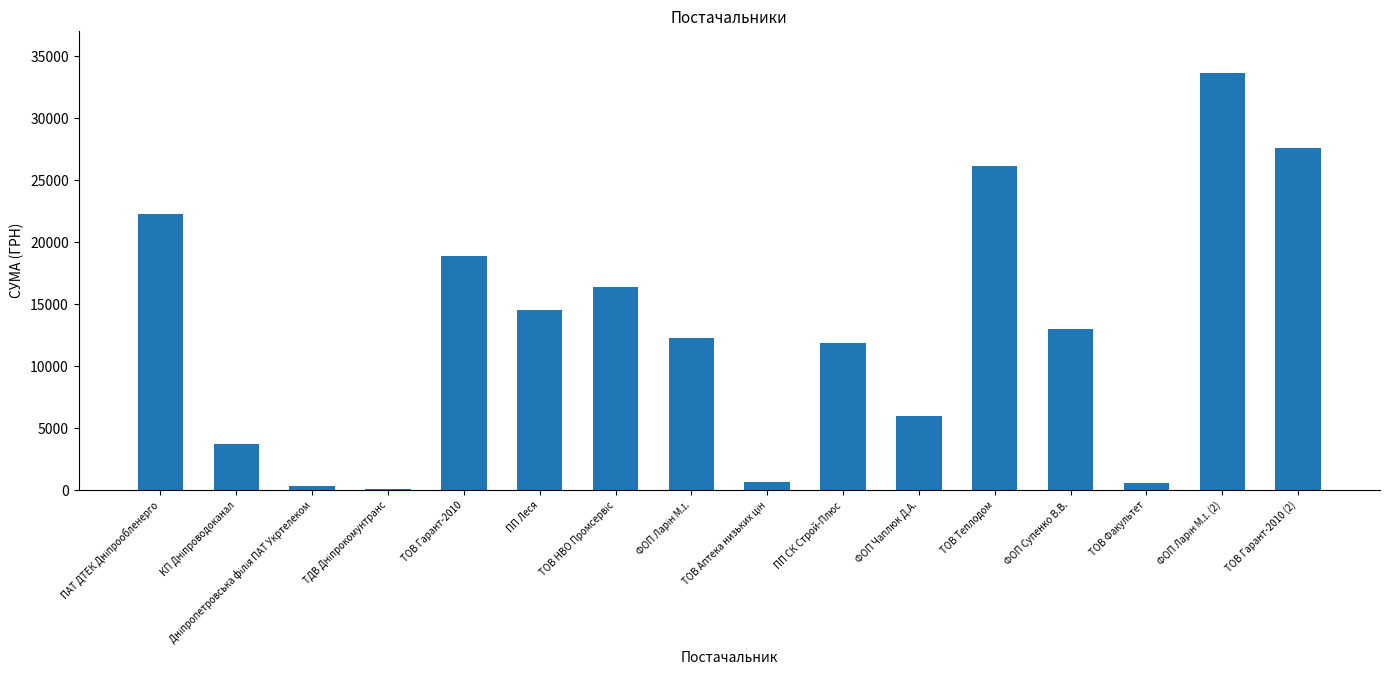

Count the number of data series in this chart.

1